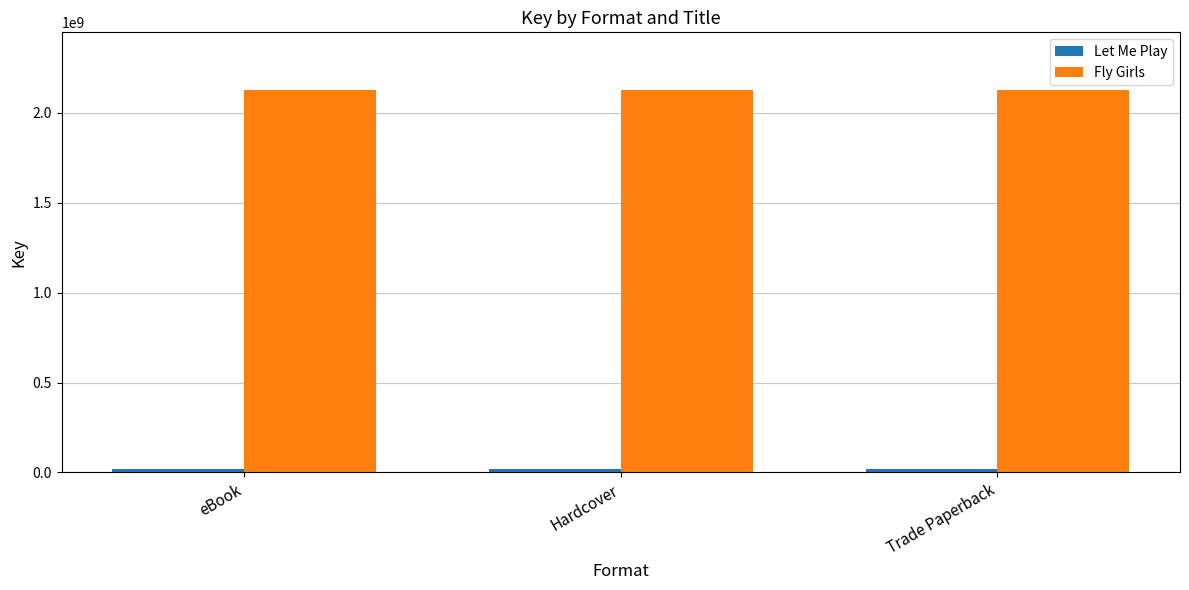

The Fly Girls series shows 830902976 at eBook. True or false?

False